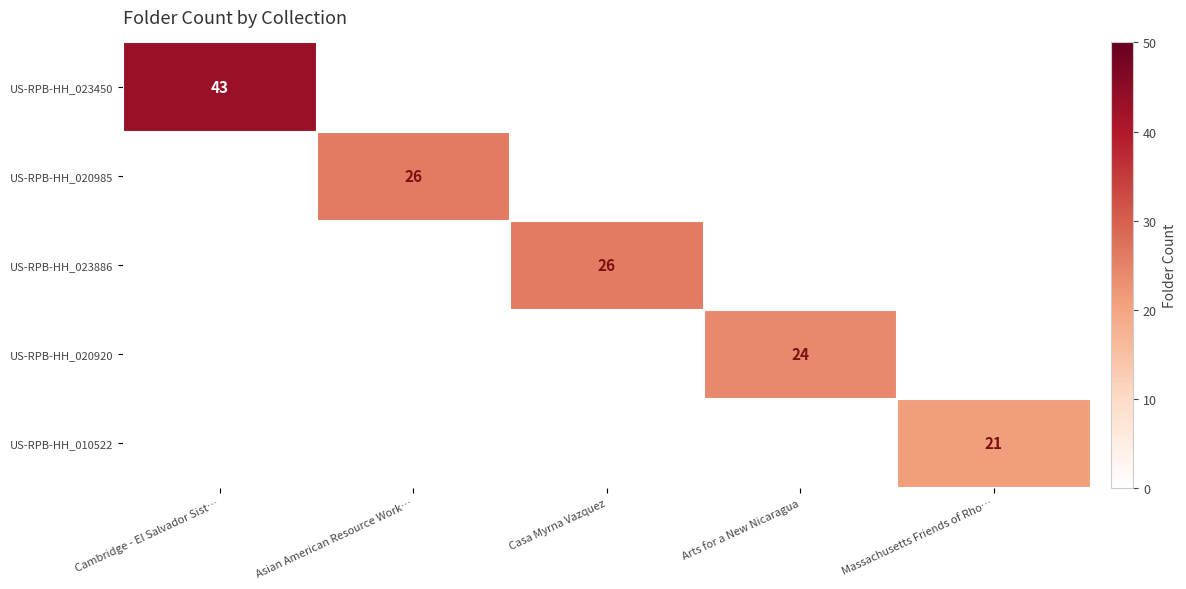

At Massachusetts Friends of Rho…, list the series in order from smallest to largest.

US-RPB-HH_023450, US-RPB-HH_020985, US-RPB-HH_023886, US-RPB-HH_020920, US-RPB-HH_010522